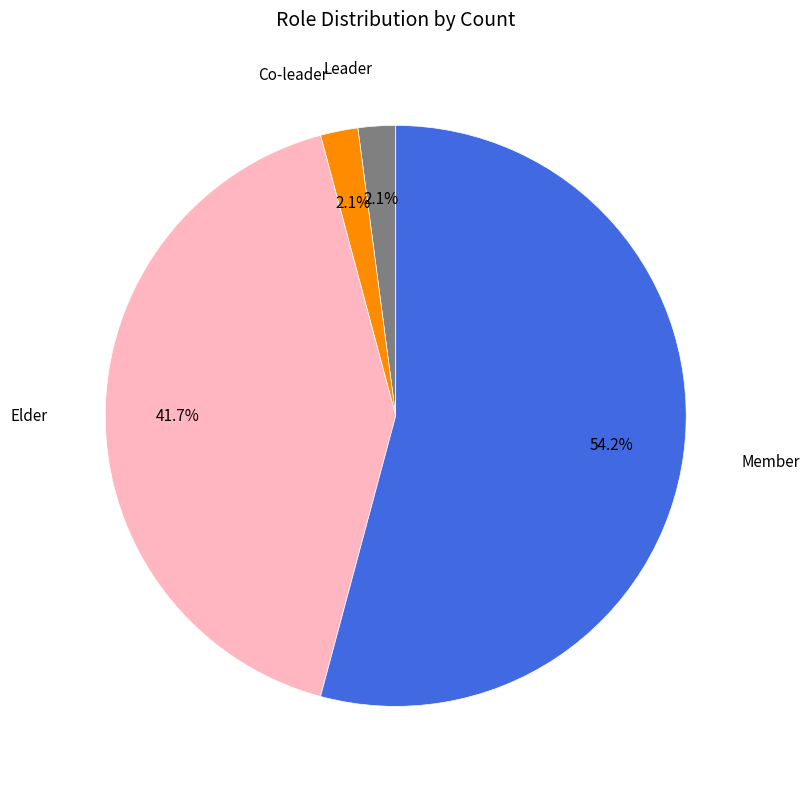

Is the sum of Member and Leader greater than half?

Yes